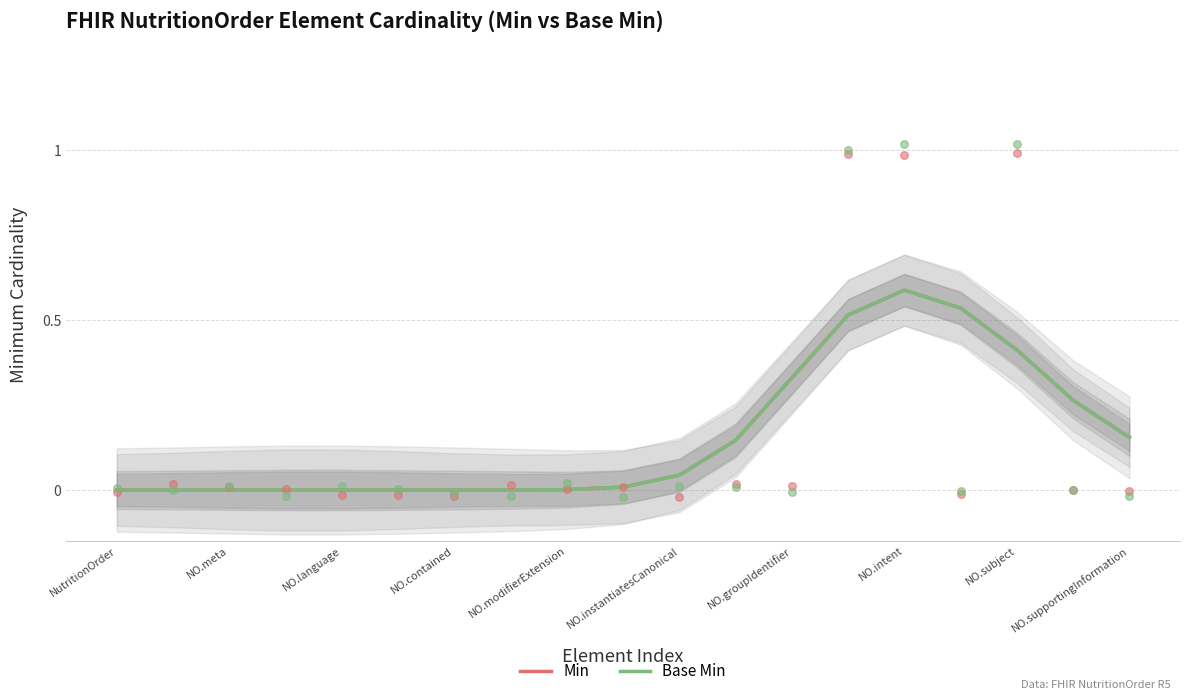

Which series has the largest total across all categories?

Min